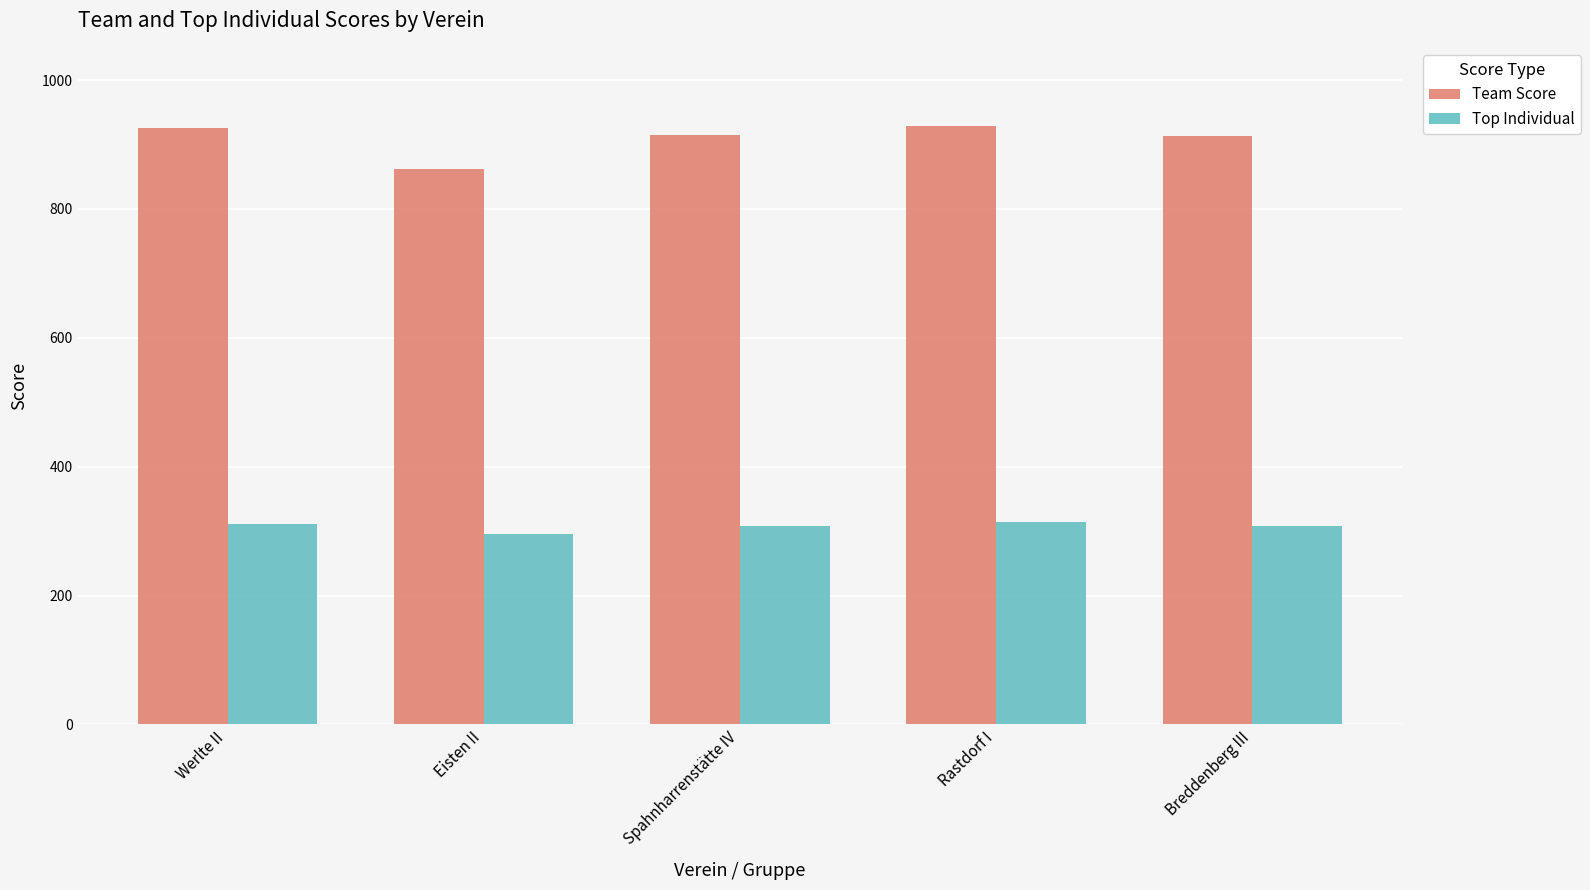

What is the label of the 1st bar from the left?

Werlte II